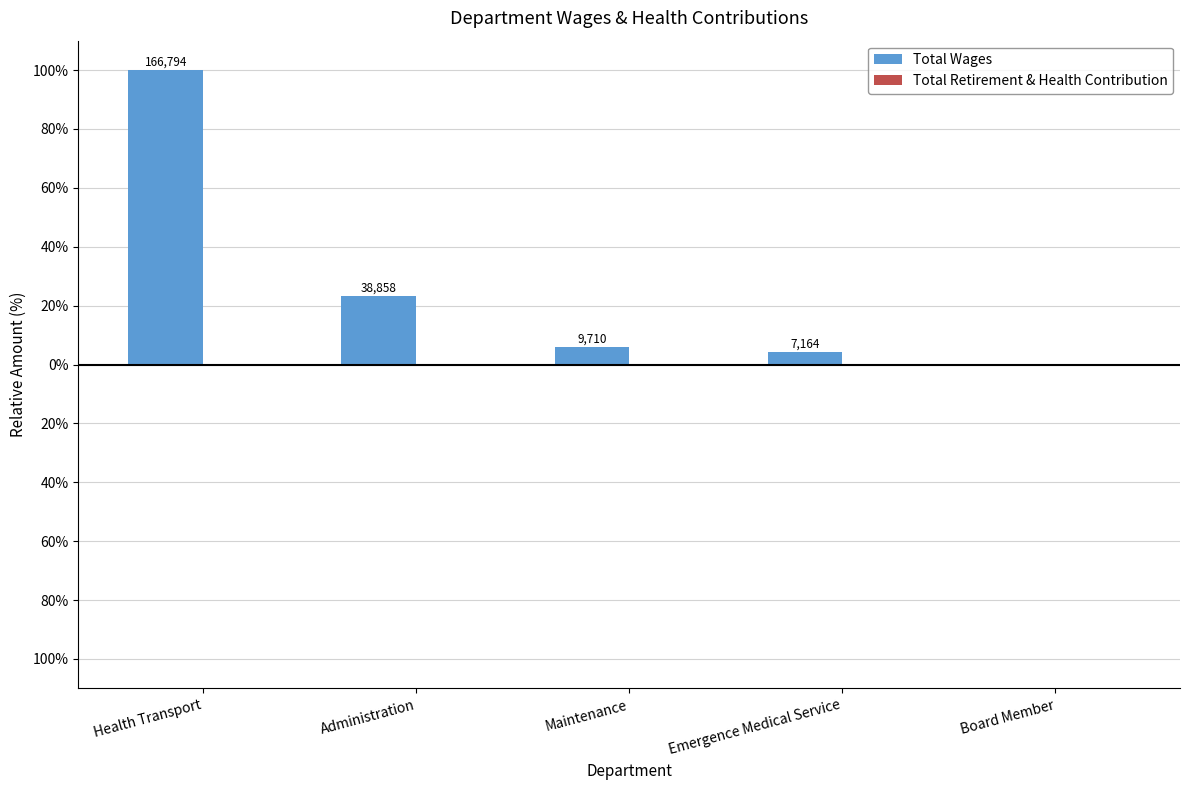

At which category does the chart reach its minimum across all series?

Board Member